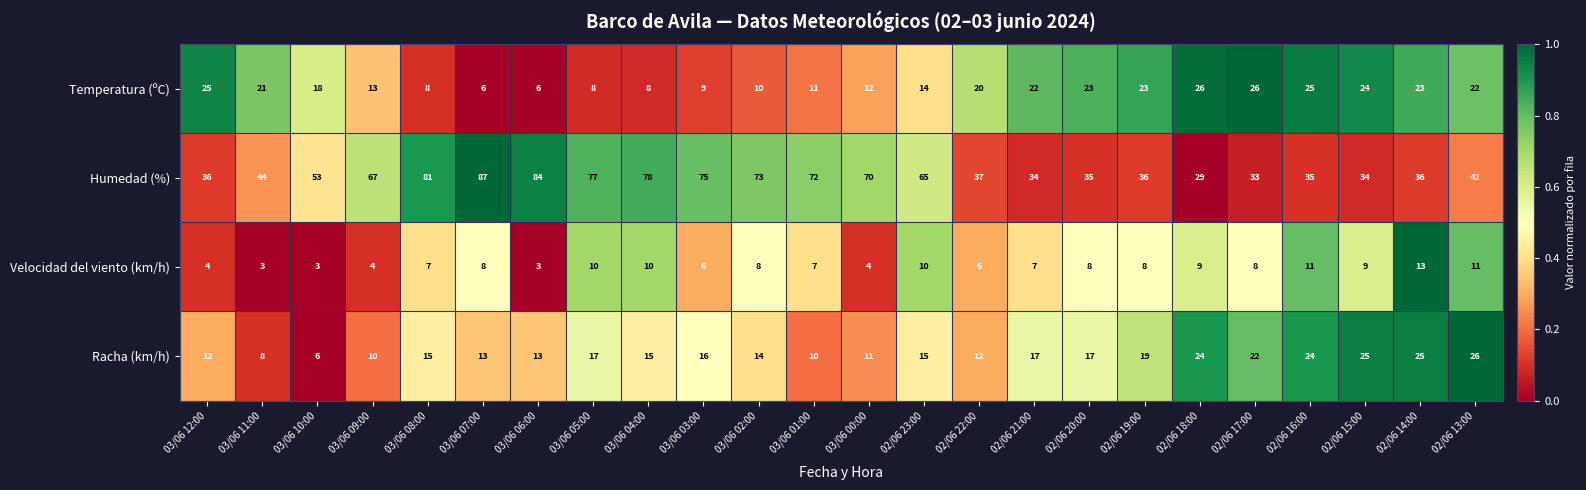

Rank the series at 02/06 14:00 from lowest to highest value.

Velocidad del viento (km/h), Temperatura (ºC), Racha (km/h), Humedad (%)